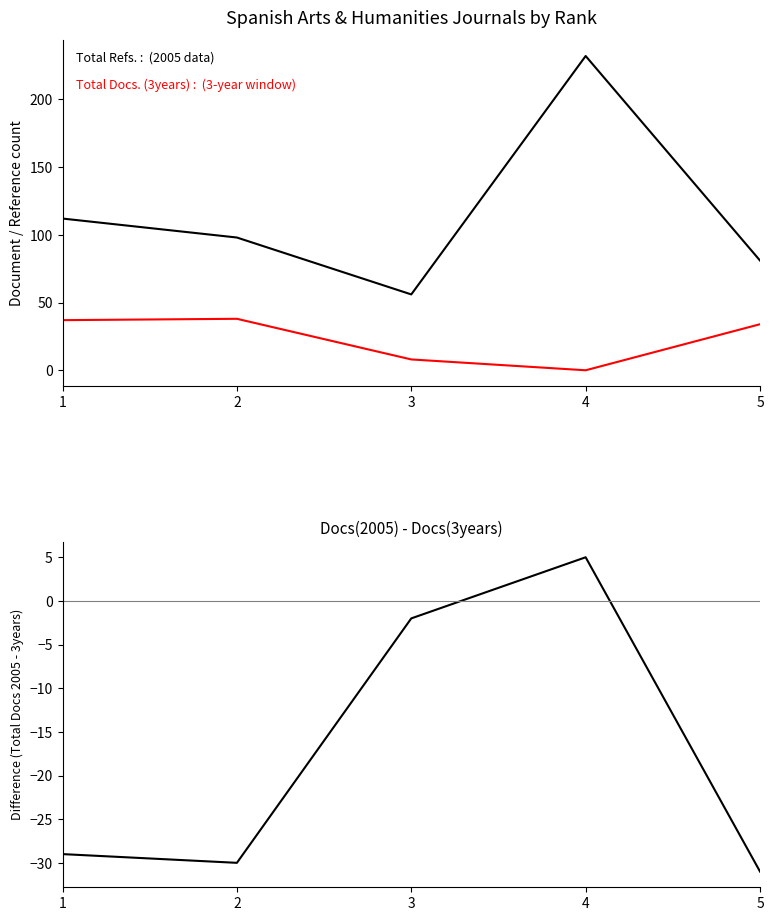

What are all the series names shown in the legend?

Total Refs., Total Docs. (3years), Refs - 3yr Docs